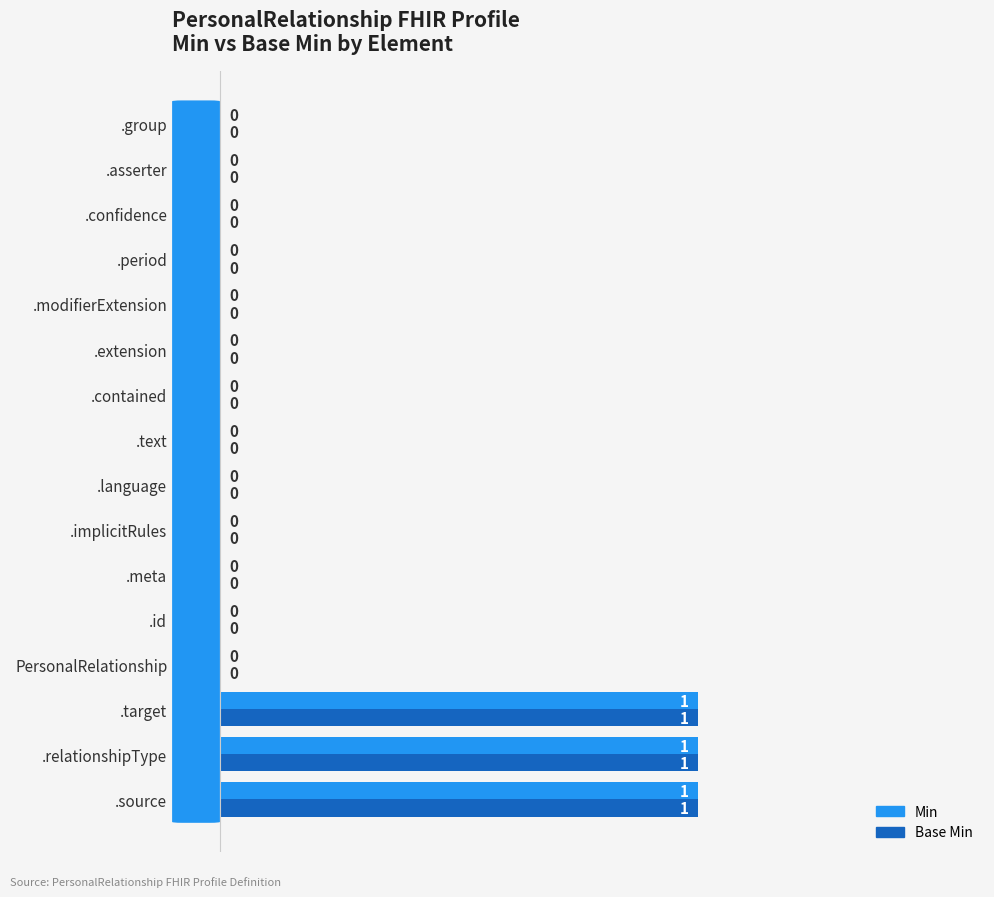

Is it true that Min equals 0 at .asserter?

True